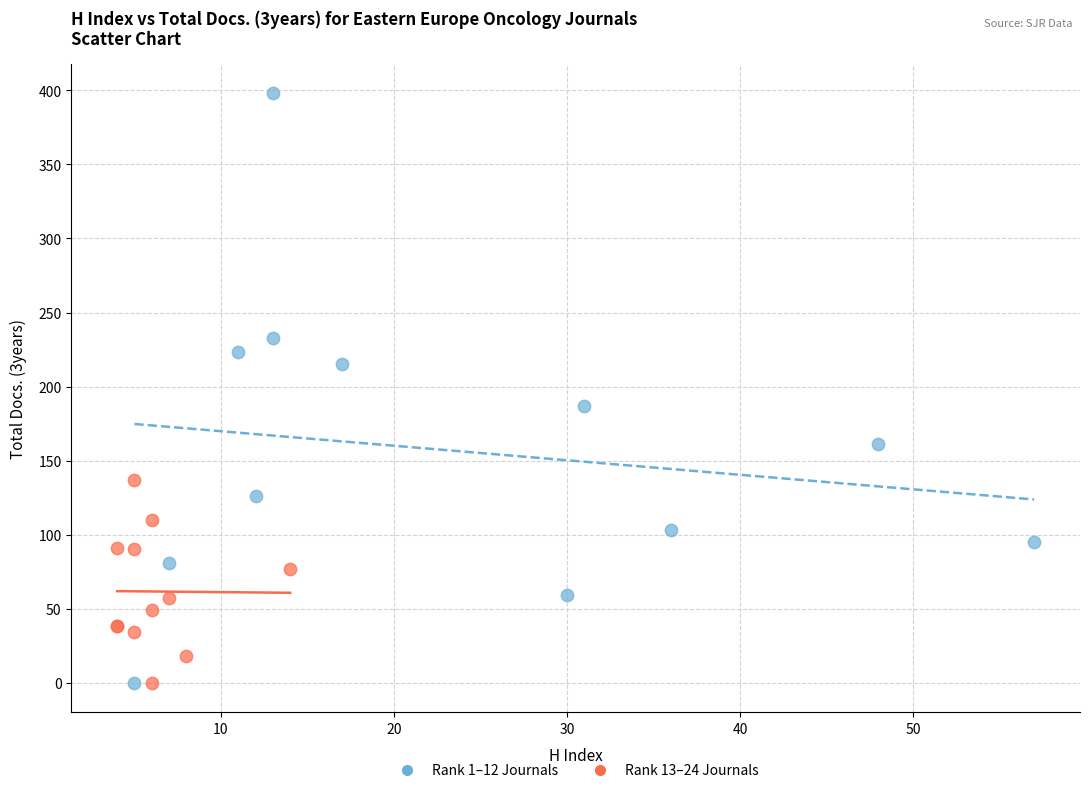

Which series contains the highest Y value?

Rank 1–12 Journals